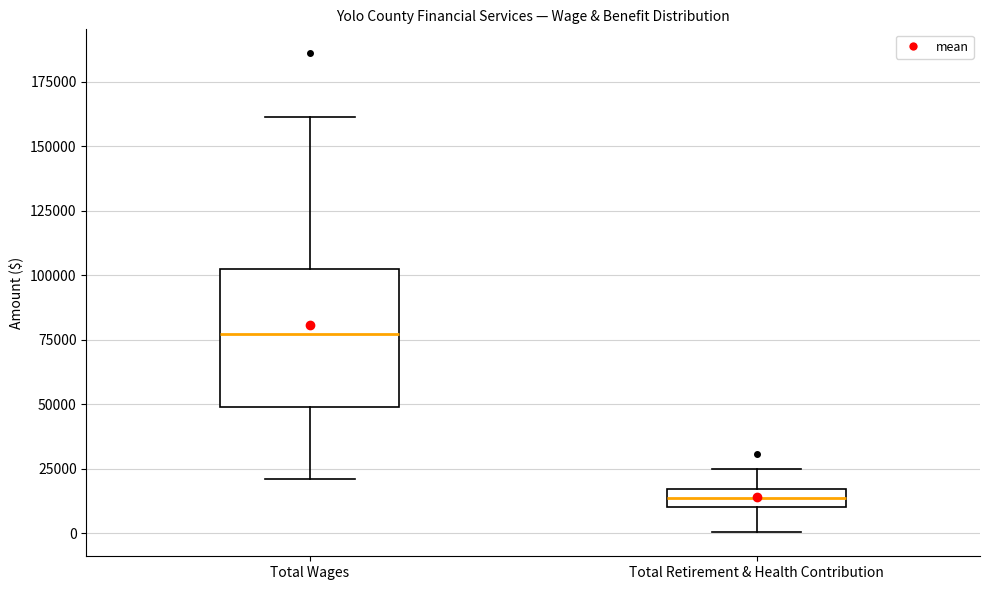

Where does the upper whisker of the box for Total Retirement & Health Contribution end on the y-axis? The values are not printed on the chart, so give them approximately, as read against the axis.

25000